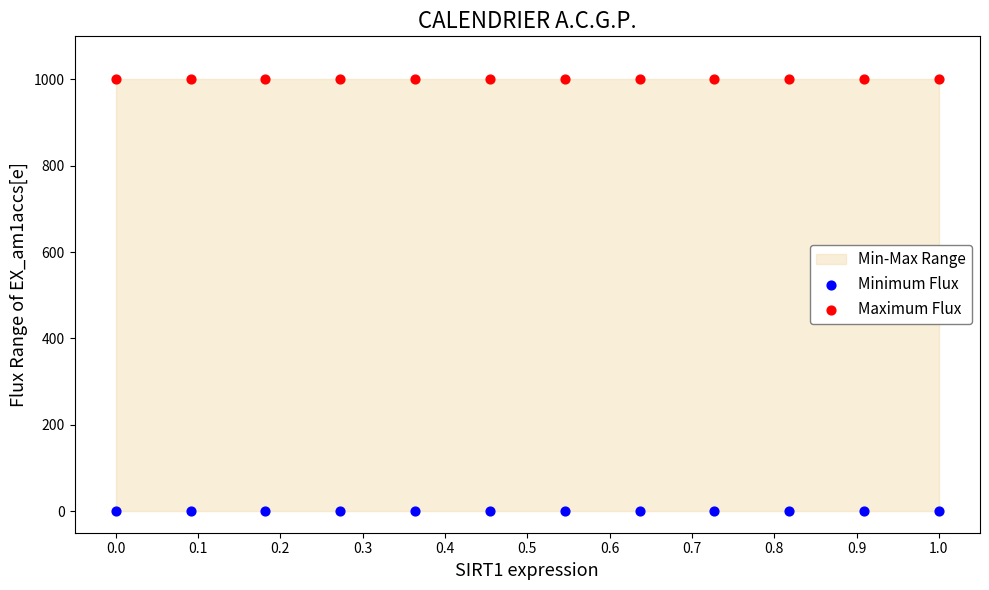

Which series reaches the maximum Y coordinate?

Maximum Flux